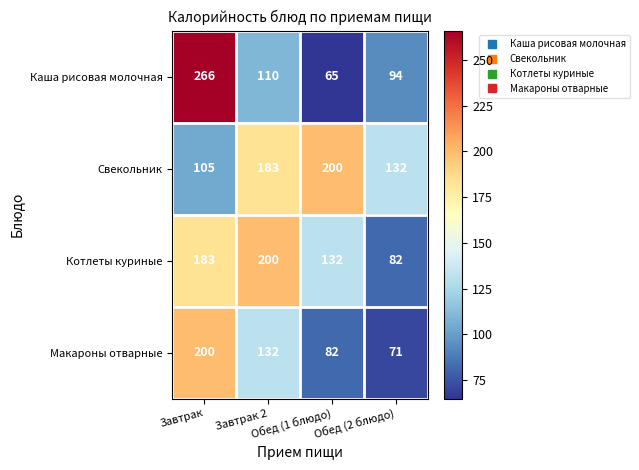

Which series has the widest spread of values?

Каша рисовая молочная